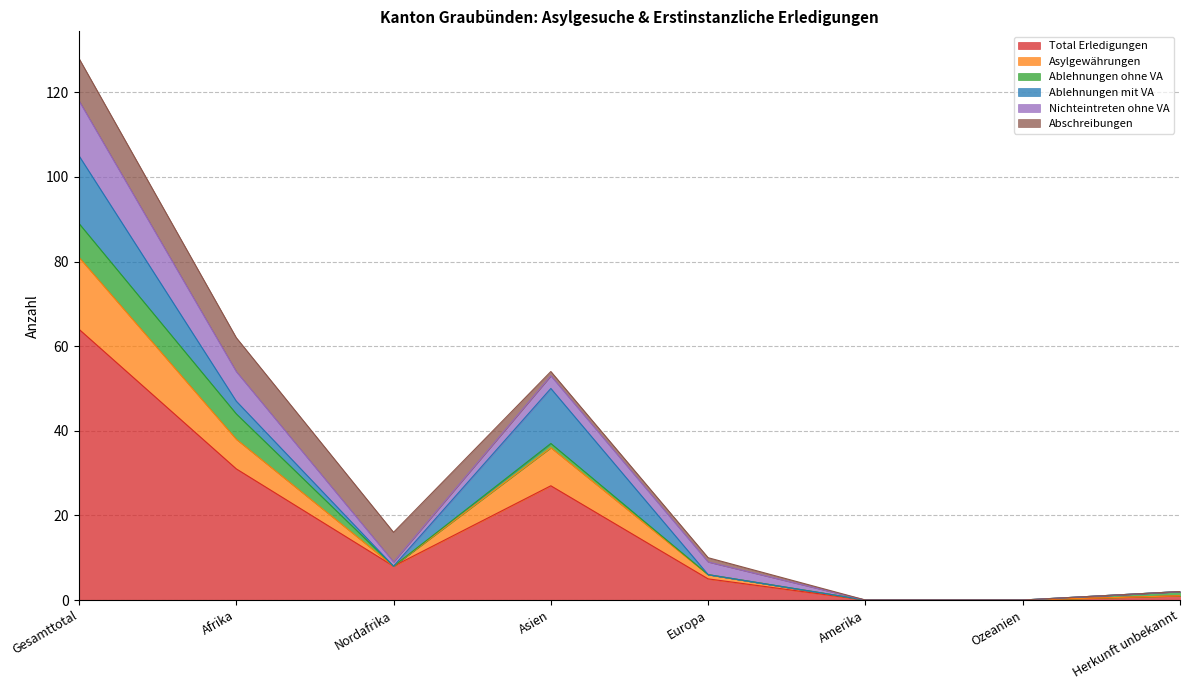

Reading left to right, list all the values displayed in this chart.

Total Erledigungen: Gesamttotal=64	Afrika=31	Nordafrika=8	Asien=27	Europa=5	Amerika=0	Ozeanien=0	Herkunft unbekannt=1
Asylgewährungen: Gesamttotal=17	Afrika=7	Nordafrika=0	Asien=9	Europa=1	Amerika=0	Ozeanien=0	Herkunft unbekannt=0
Ablehnungen ohne VA: Gesamttotal=8	Afrika=6	Nordafrika=0	Asien=1	Europa=0	Amerika=0	Ozeanien=0	Herkunft unbekannt=1
Ablehnungen mit VA: Gesamttotal=16	Afrika=3	Nordafrika=0	Asien=13	Europa=0	Amerika=0	Ozeanien=0	Herkunft unbekannt=0
Nichteintreten ohne VA: Gesamttotal=13	Afrika=7	Nordafrika=1	Asien=3	Europa=3	Amerika=0	Ozeanien=0	Herkunft unbekannt=0
Abschreibungen: Gesamttotal=10	Afrika=8	Nordafrika=7	Asien=1	Europa=1	Amerika=0	Ozeanien=0	Herkunft unbekannt=0